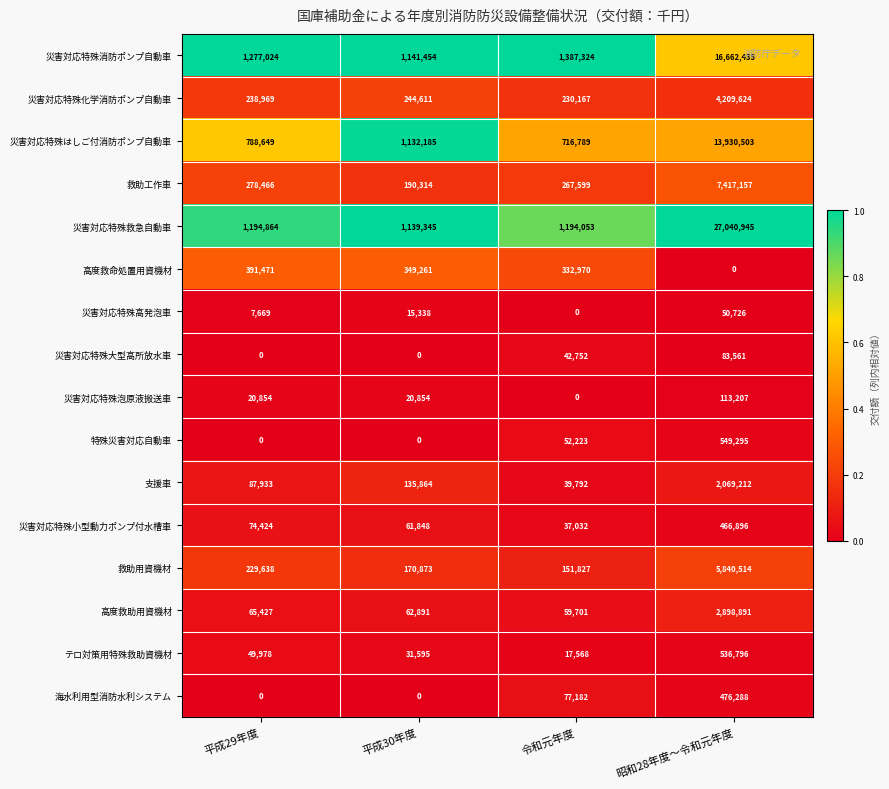

What is the sum of the 災害対応特殊大型高所放水車 values at 令和元年度 and 平成30年度?

42752